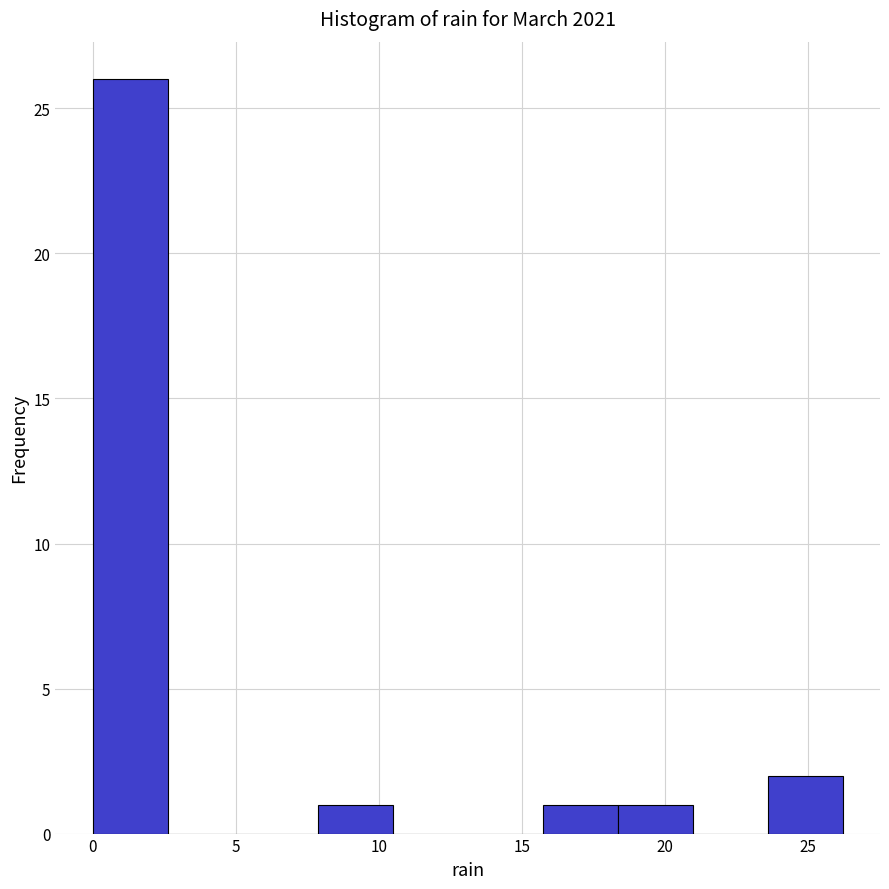

Which range on the x-axis has the tallest bar?

0.0 to 2.5